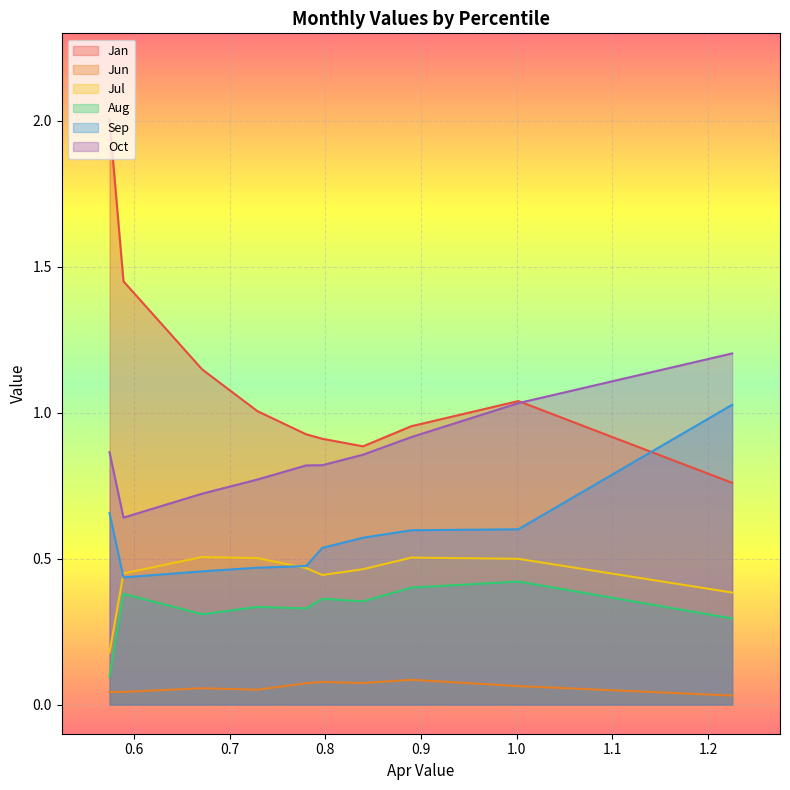

Which series has the largest range (max minus min)?

Jan